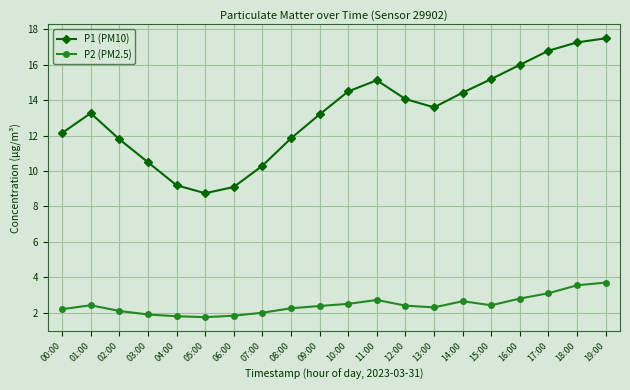

True or false: P2 (PM2.5) and P1 (PM10) intersect in this chart.

False